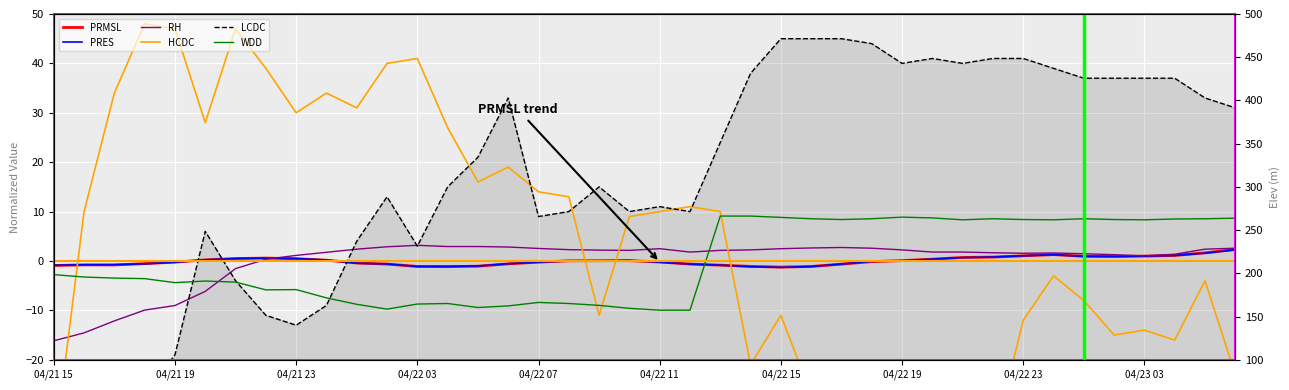

How many lines are shown in the chart?

6